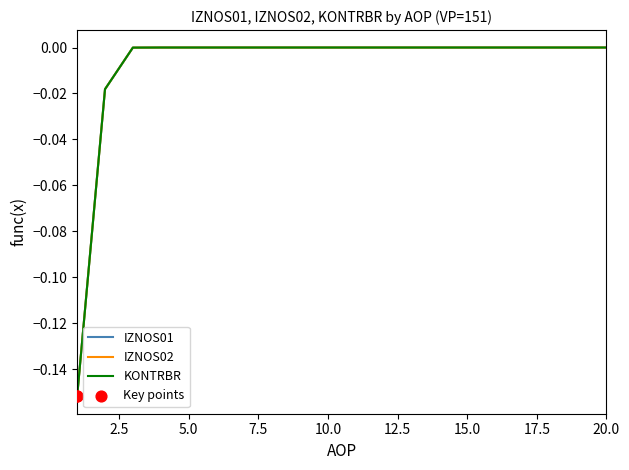

Does the chart have visible grid lines?

No